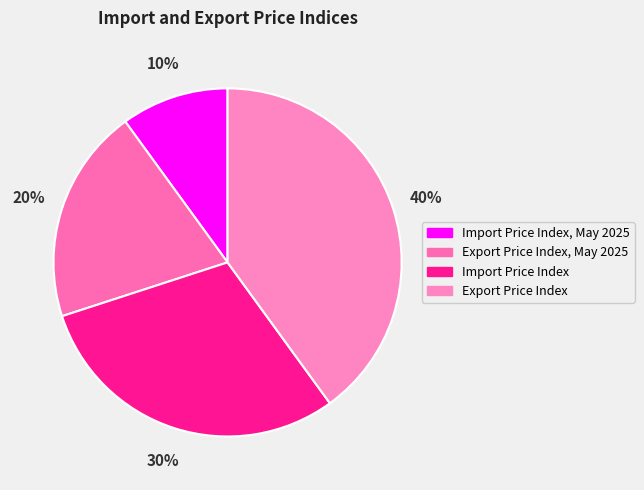

What is the ratio of the value at Export Price Index, May 2025 to the value at Import Price Index?

0.7